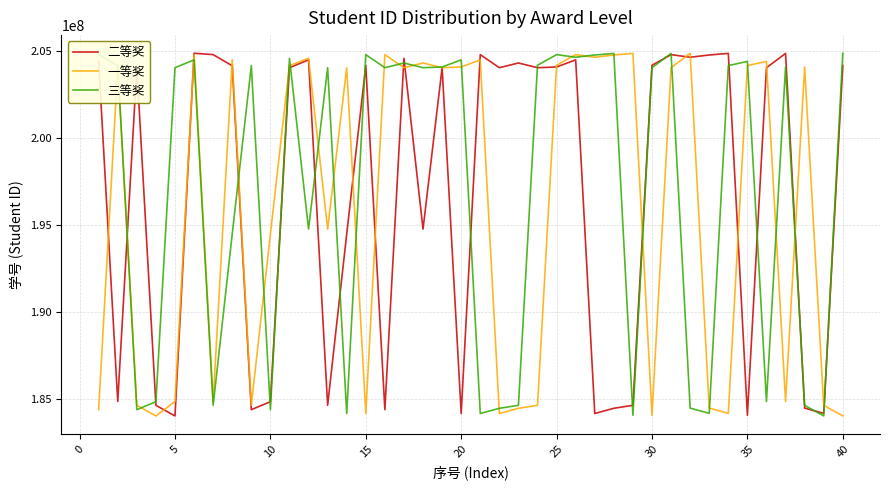

What is the minimum value shown in the chart?

184020106